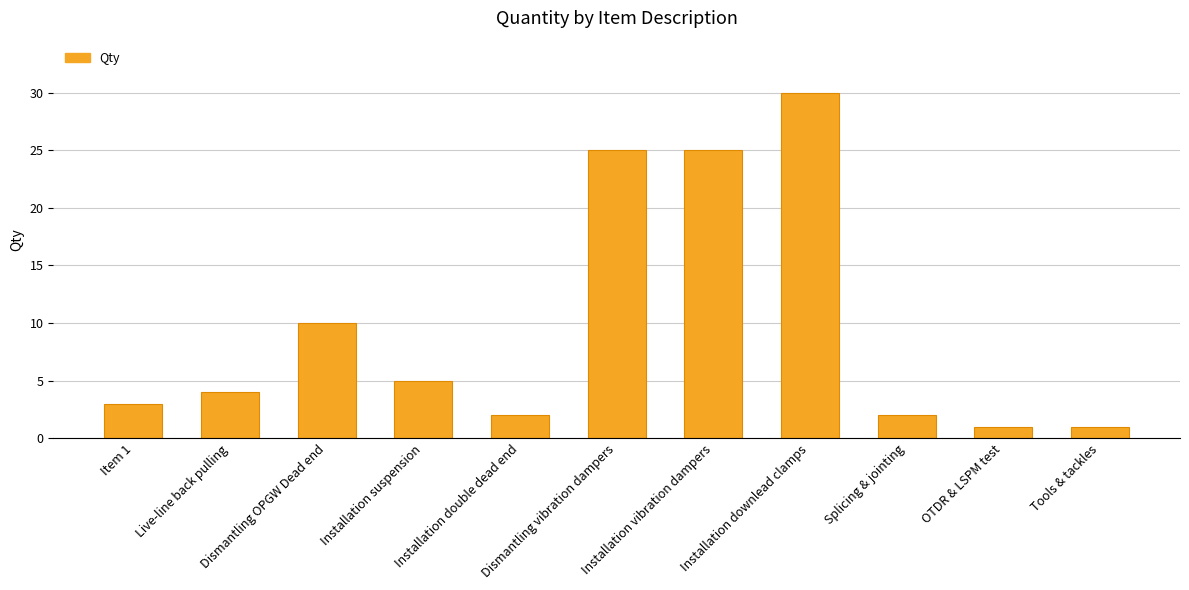

What is the label of the 5th bar from the right?

Installation vibration dampers